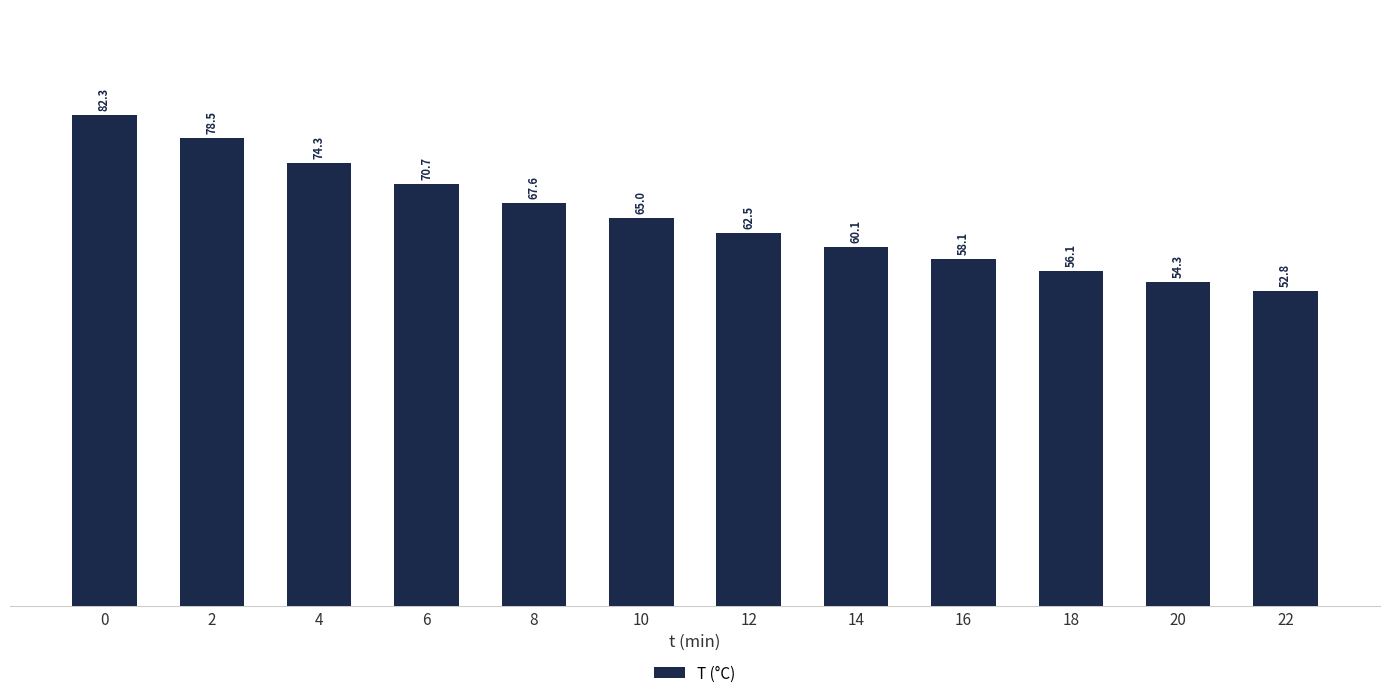

List the labels in order of value, largest first.

0, 2, 4, 6, 8, 10, 12, 14, 16, 18, 20, 22